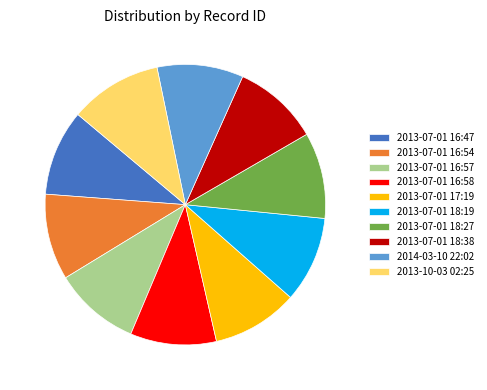

Combined, do 2013-07-01 18:27 and 2013-07-01 18:38 account for over 50%?

No